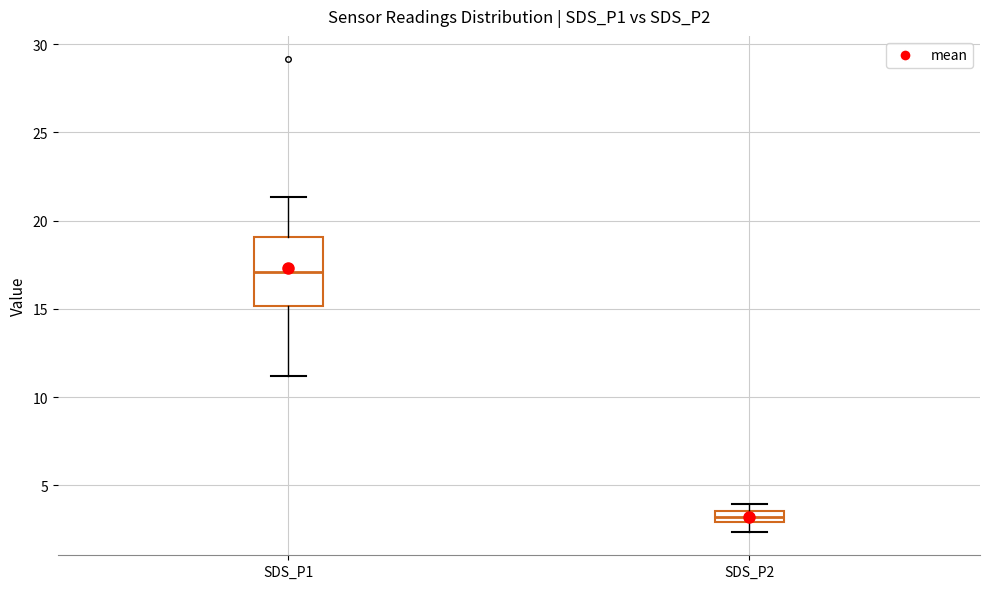

Which box's median line is the lowest?

SDS_P2